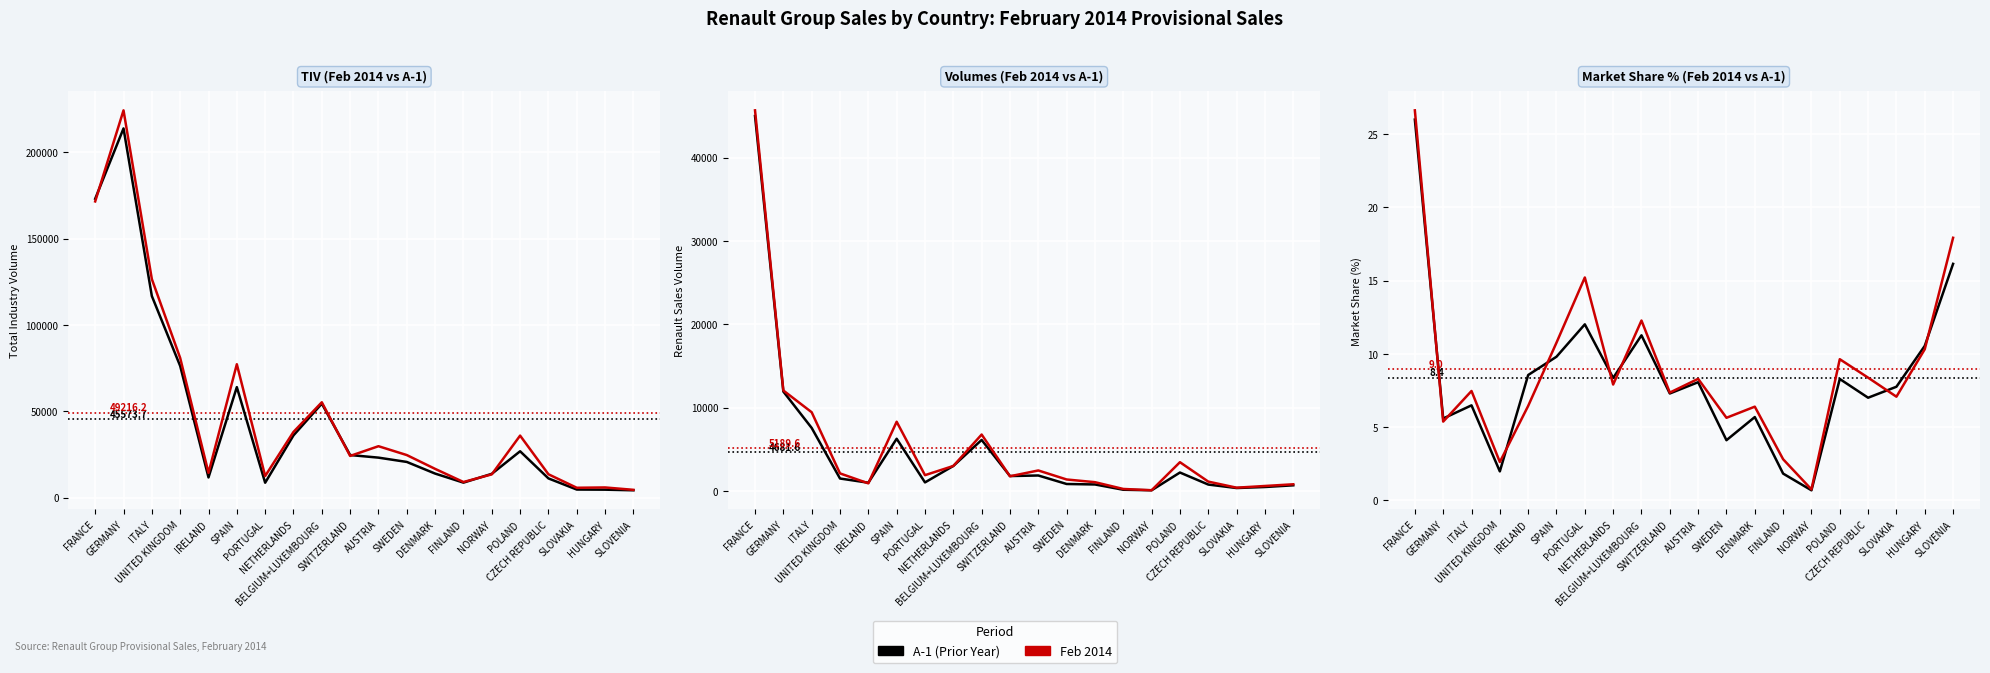

At which category does Feb 2014 reach its first local valley?

GERMANY